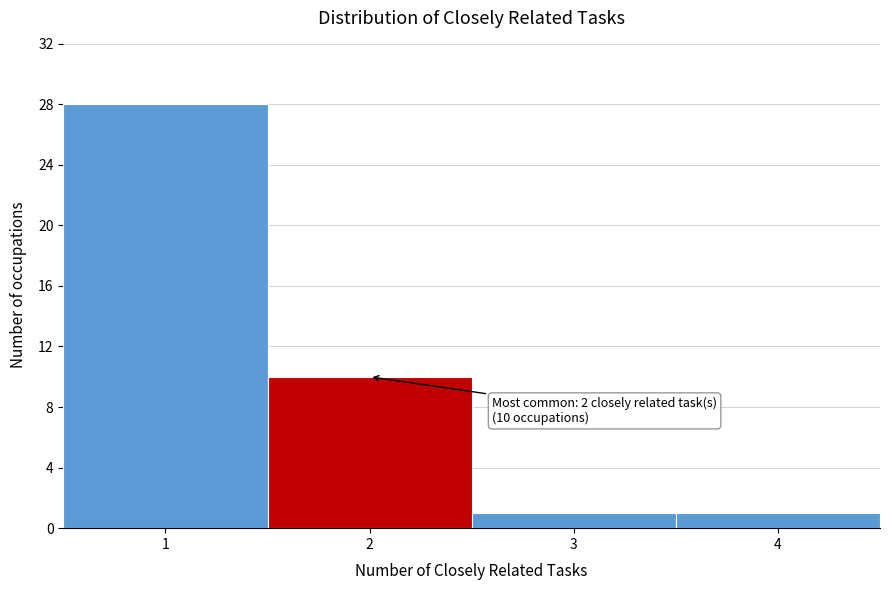

Which range on the x-axis has the tallest bar?

0.5 to 1.5